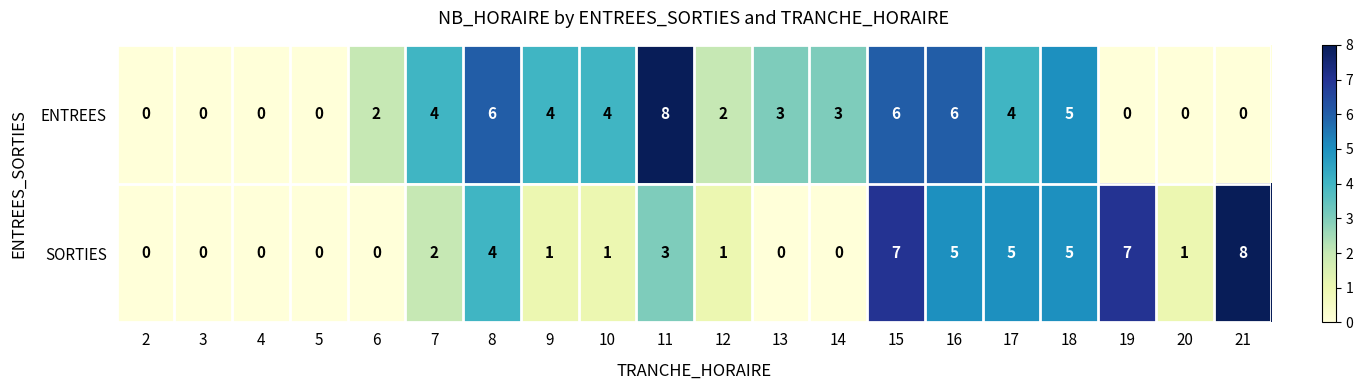

List the series in order of their overall mean, lowest first.

SORTIES, ENTREES